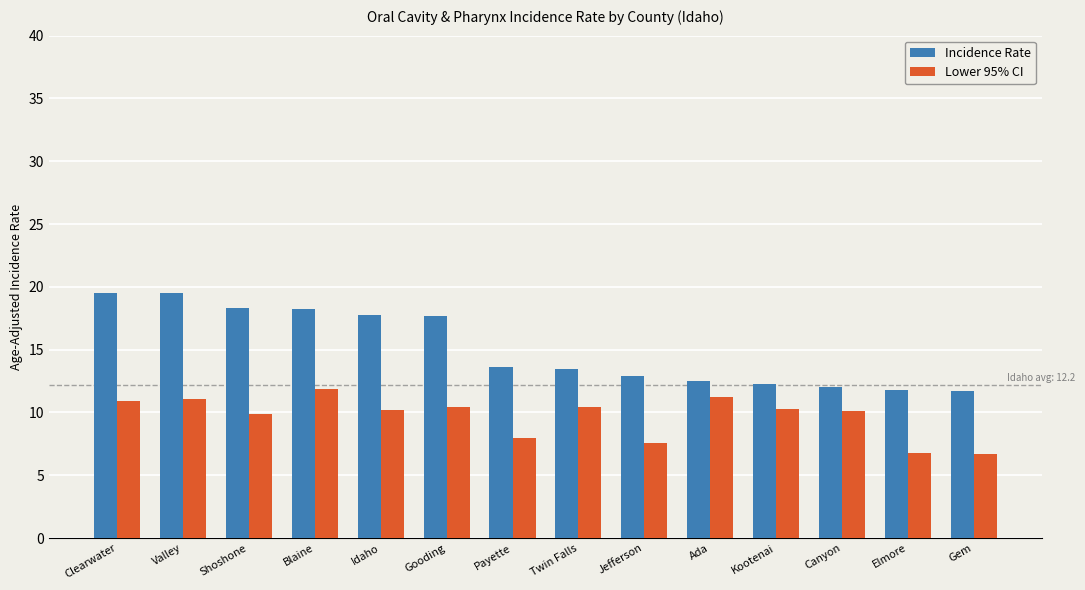

What is the lowest value of the Lower 95% CI series?

6.7